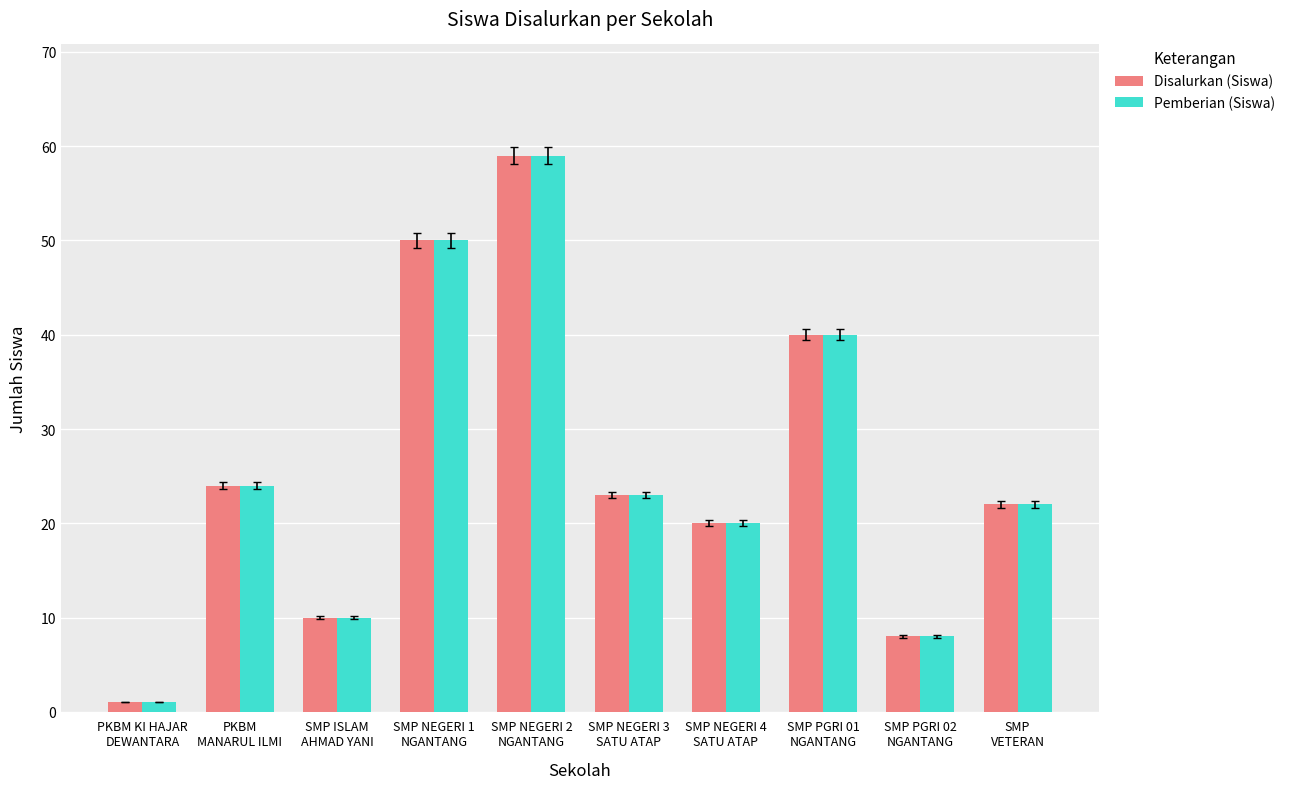

What position from the right is SMP
VETERAN?

1